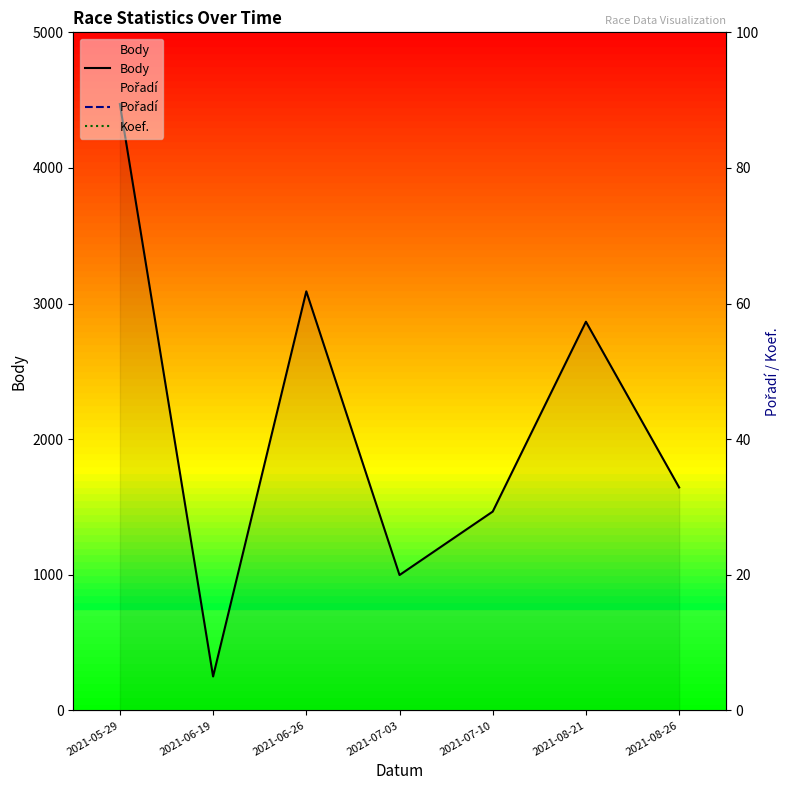

How many distinct data groups are displayed?

3